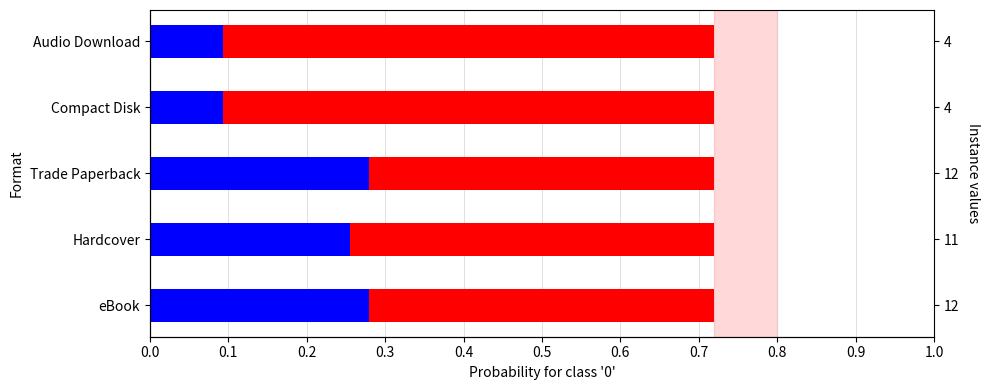

The blue series shows 0.3 at Hardcover. True or false?

True